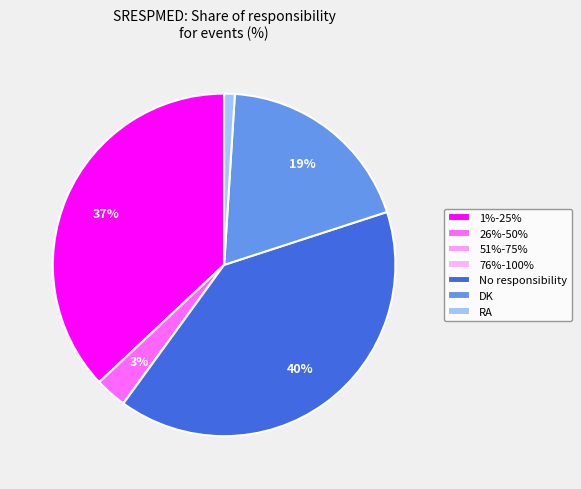

What is the largest slice in the pie chart?

No responsibility